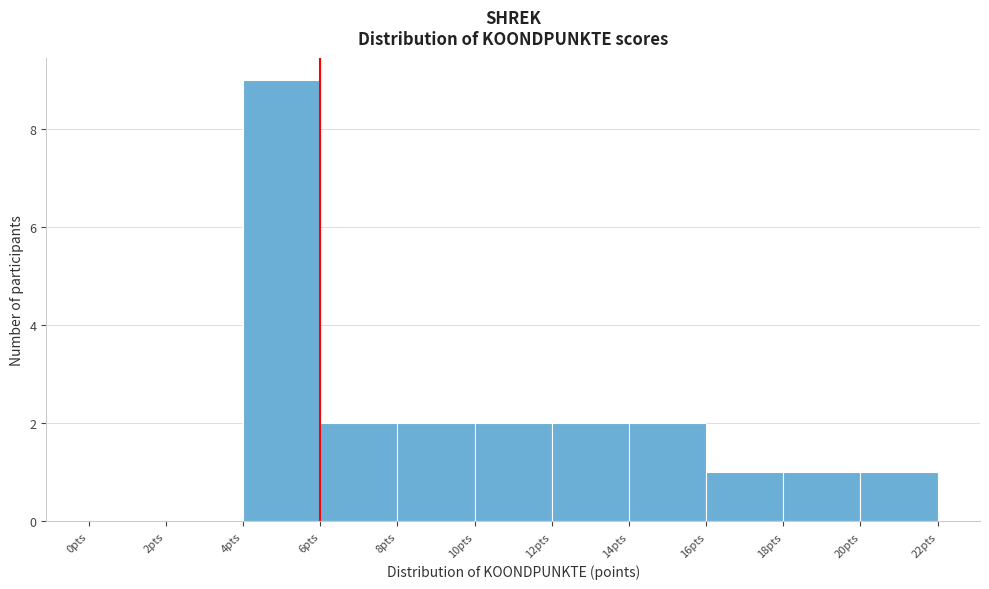

Reading left to right, transcribe this chart: for each bar, give the range it covers on the x-axis and its height. The values are not printed on the chart, so give them approximately, as read against the axis.

0 to 2: 0
2 to 4: 0
4 to 6: 9
6 to 8: 2
8 to 10: 2
10 to 12: 2
12 to 14: 2
14 to 16: 2
16 to 18: 1
18 to 20: 1
20 to 22: 1